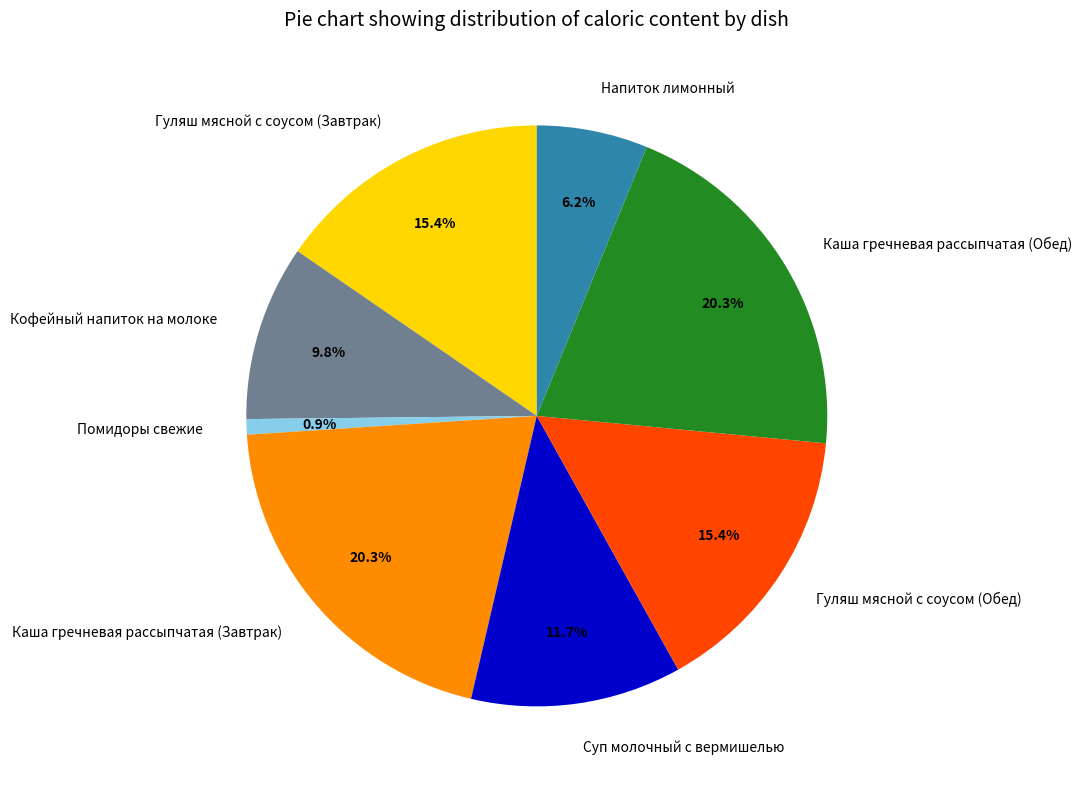

To the nearest percent, what is the combined percentage of Кофейный напиток на молоке and Суп молочный с вермишелью?

22%